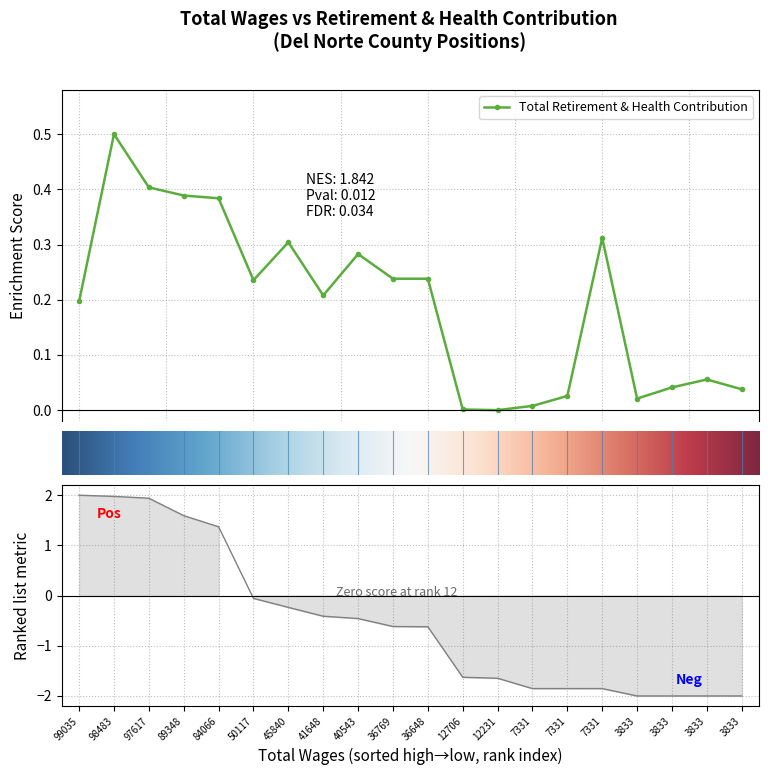

What is the greatest value displayed?

0.5